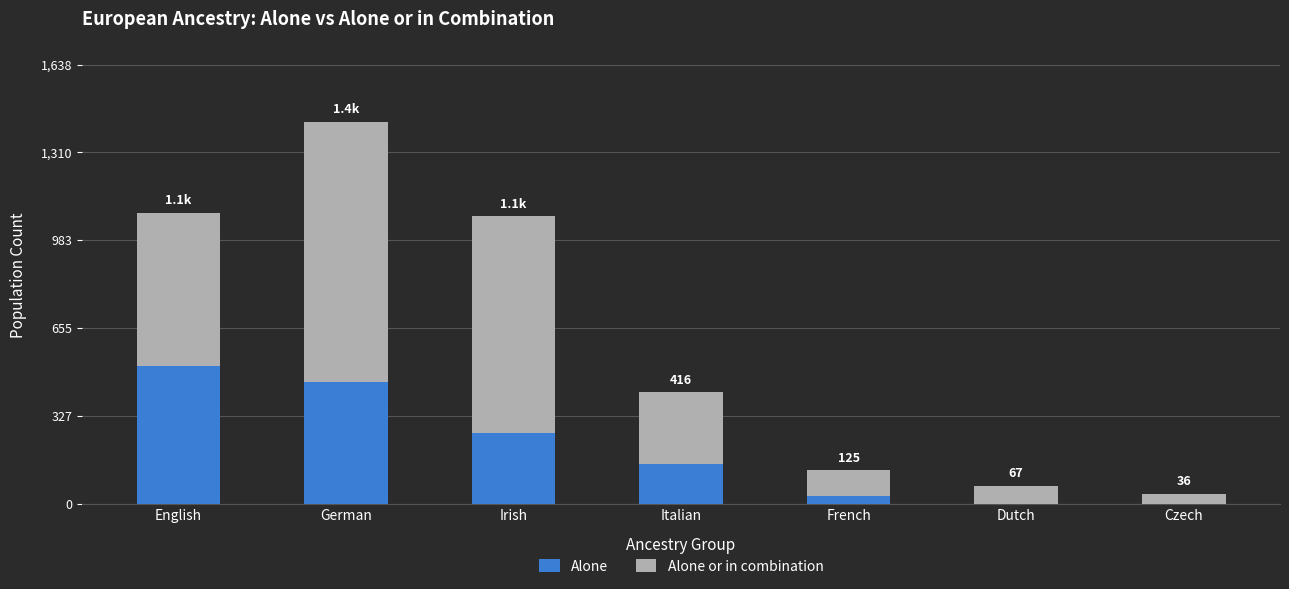

The value of Alone at Italian is 46. True or false?

False